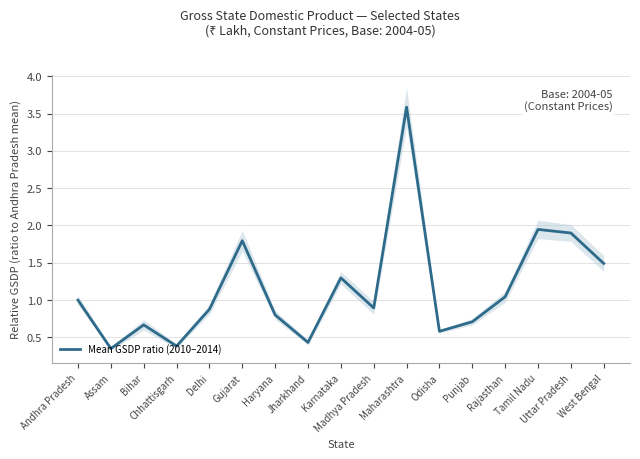

Is it true that the value at Jharkhand is 0.7?

False